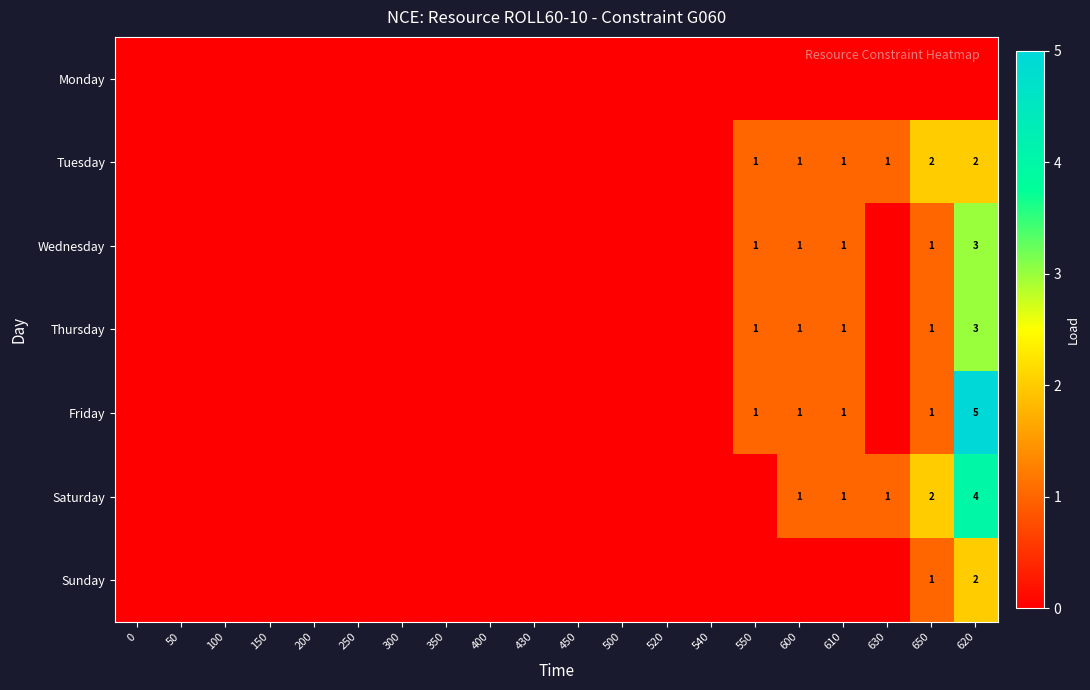

How many series are shown in this chart?

7